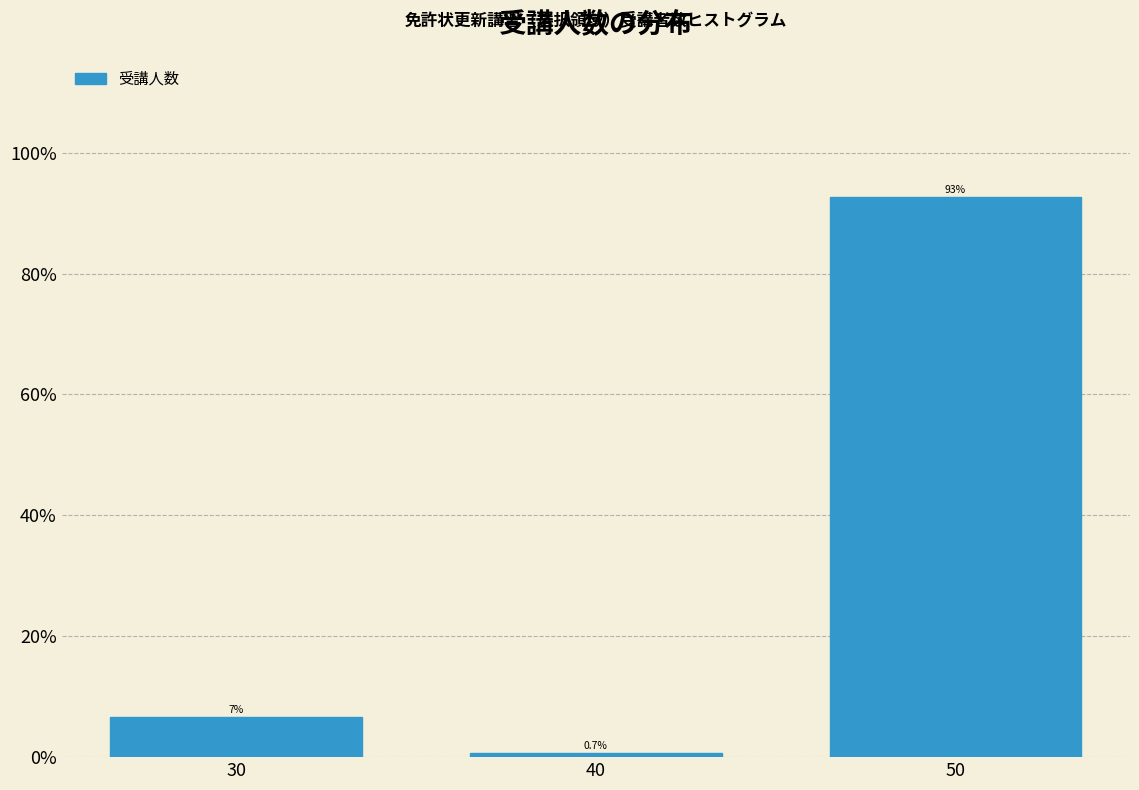

Reading left to right, extract all data points from this chart.

30=6.7	40=0.7	50=92.7